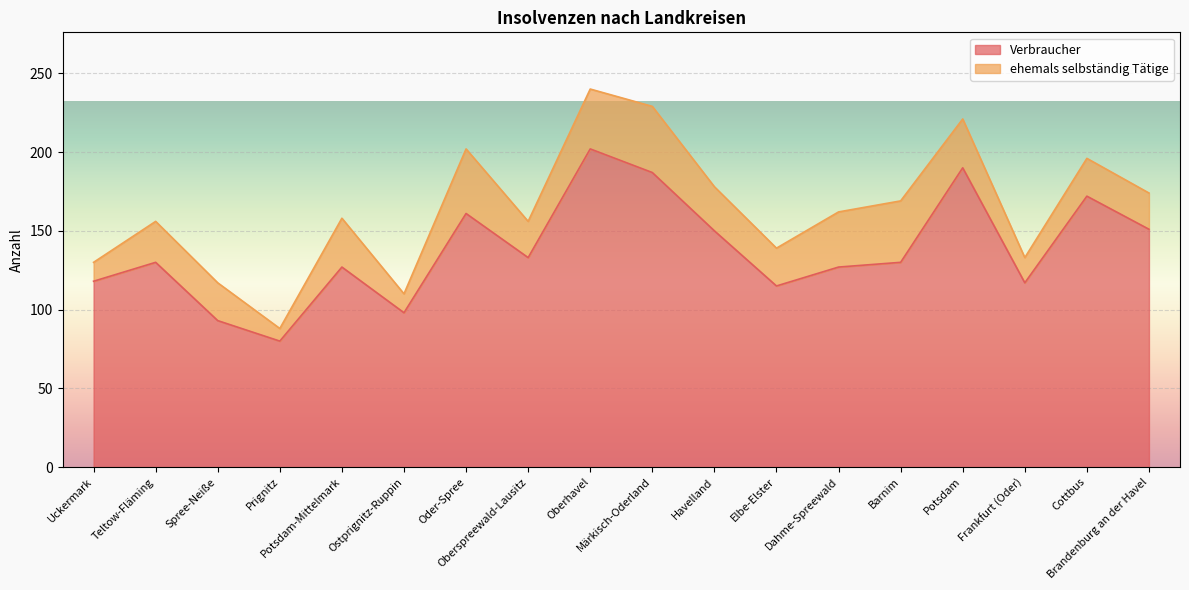

Does the chart display data point markers on the line(s)?

No